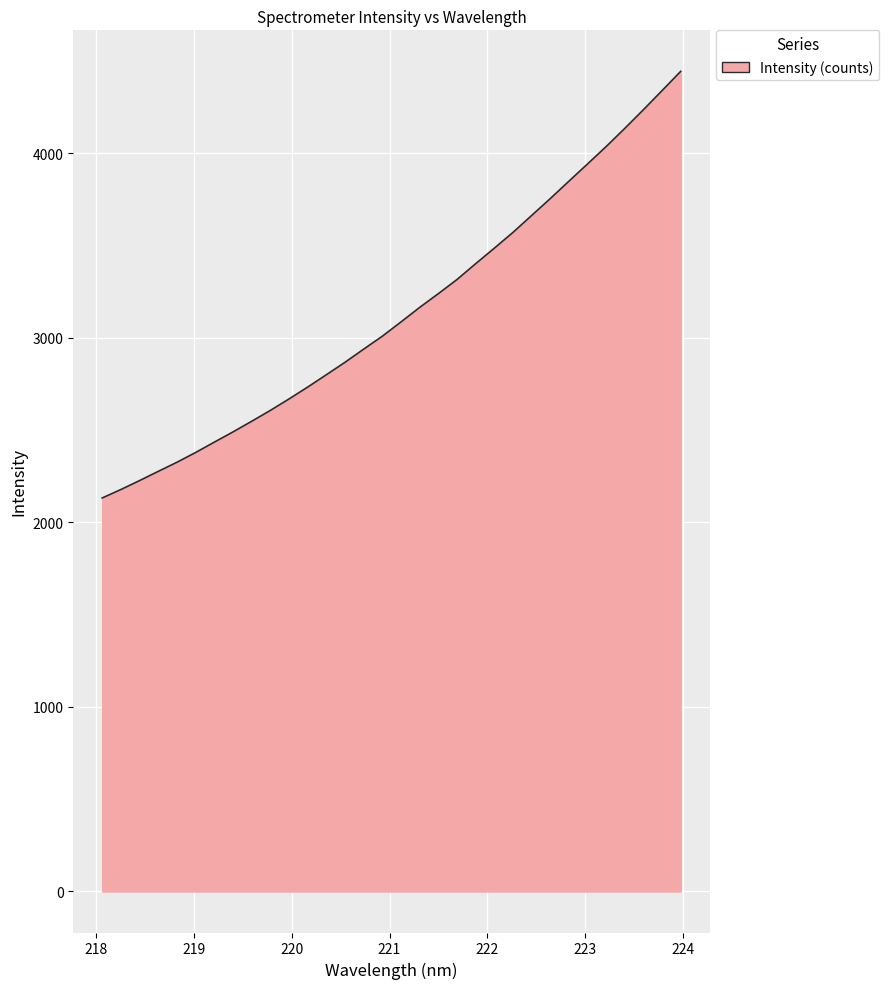

How many values exceed 3086?

16